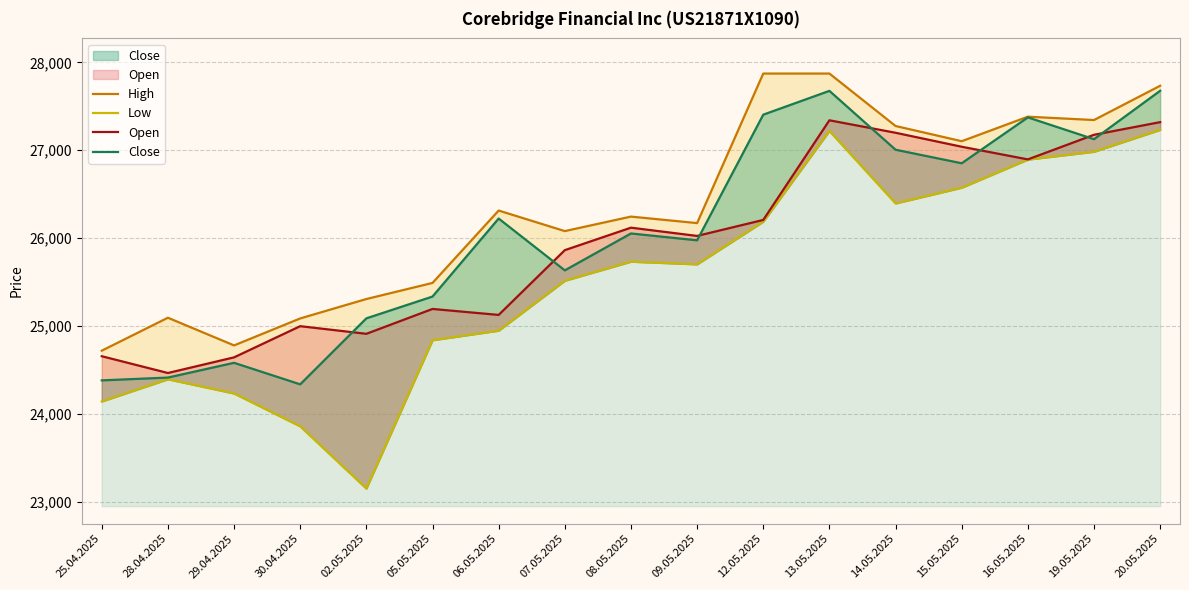

Which has a higher value, 30.04.2025 or 02.05.2025?

02.05.2025